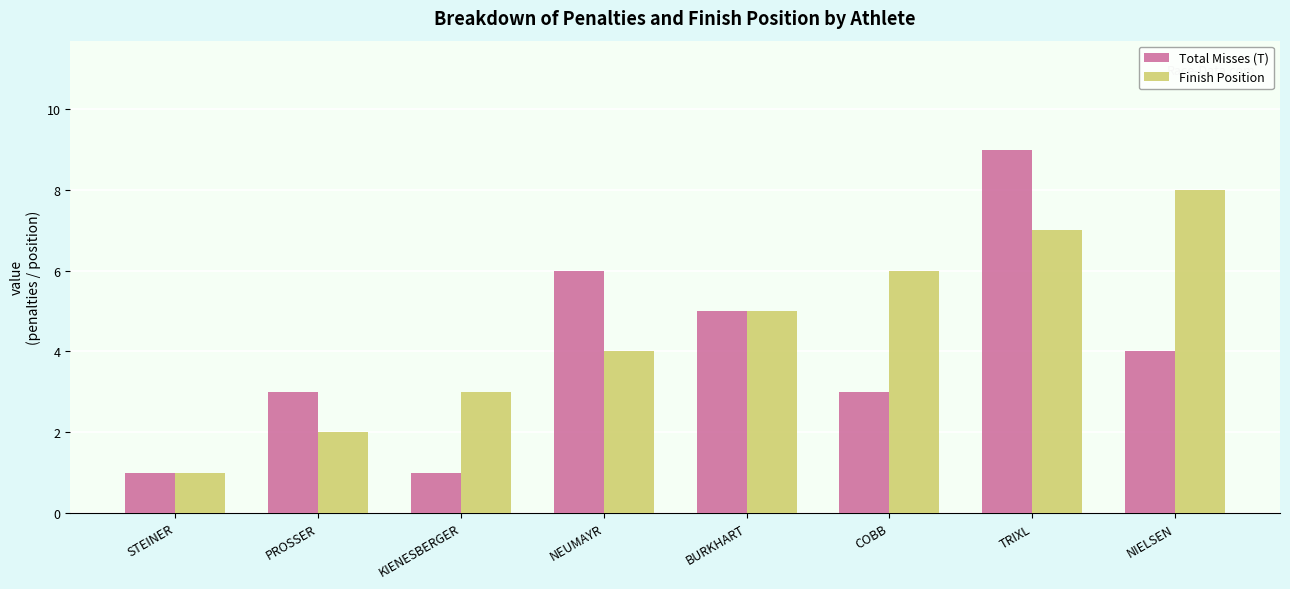

What value does the Finish Position series have at TRIXL?

7